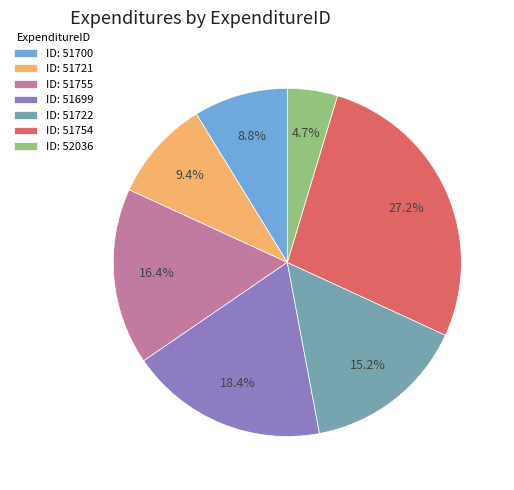

Which category has the biggest portion of the pie?

ID: 51754